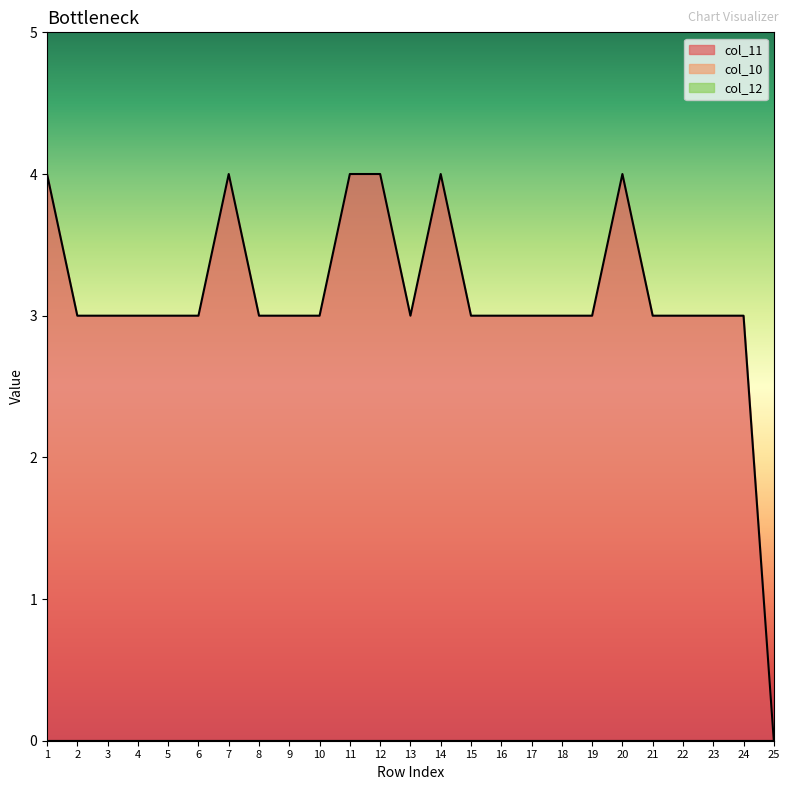

How many interior local peaks does the col_11 series have?

3